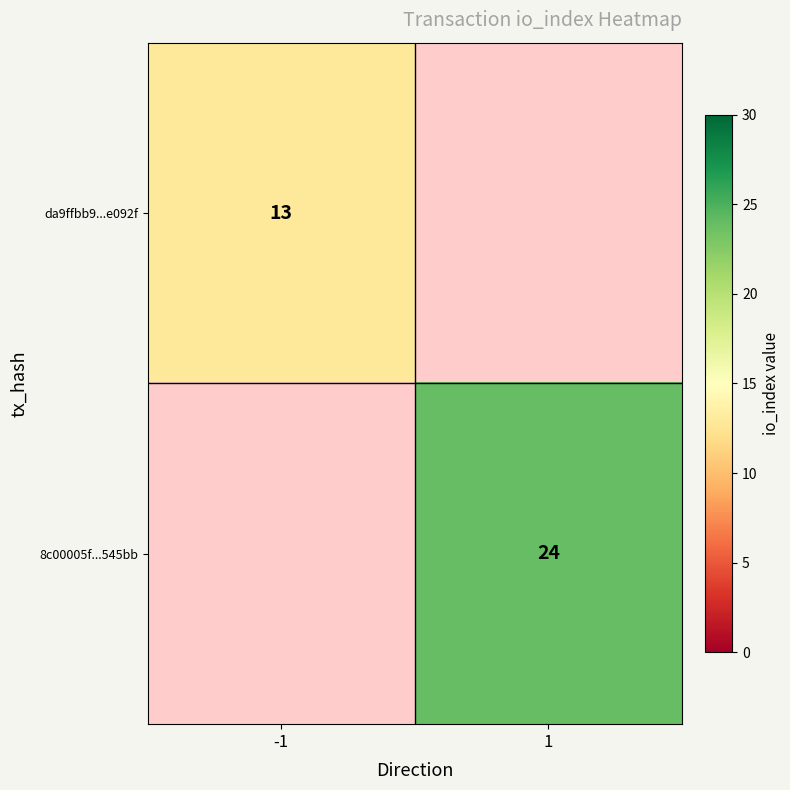

Is it true that da9ffbb9...e092f equals 13 at -1?

True